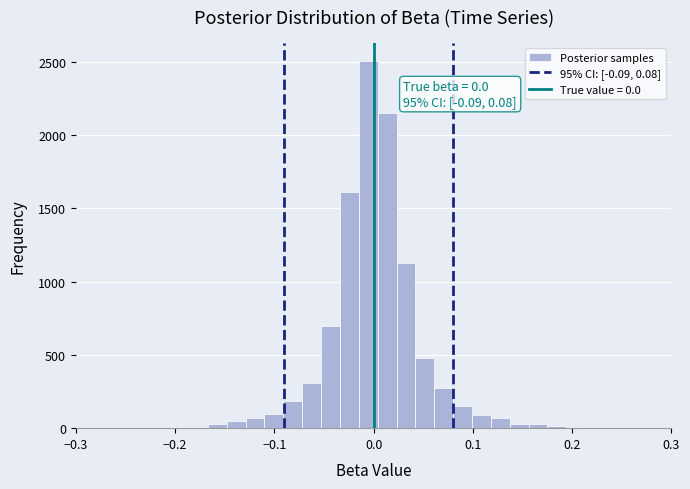

Read against the x-axis, roughly where is the centre of the tallest bar?

-0.01